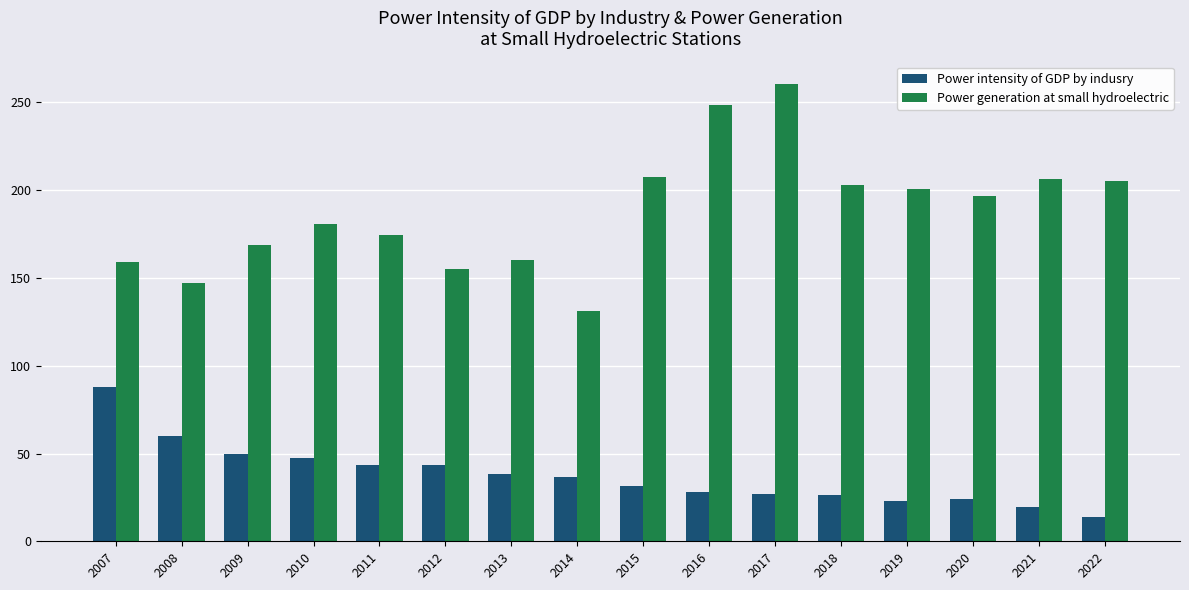

What is the approximate value of Power generation at small hydroelectric at 2008?

146.9